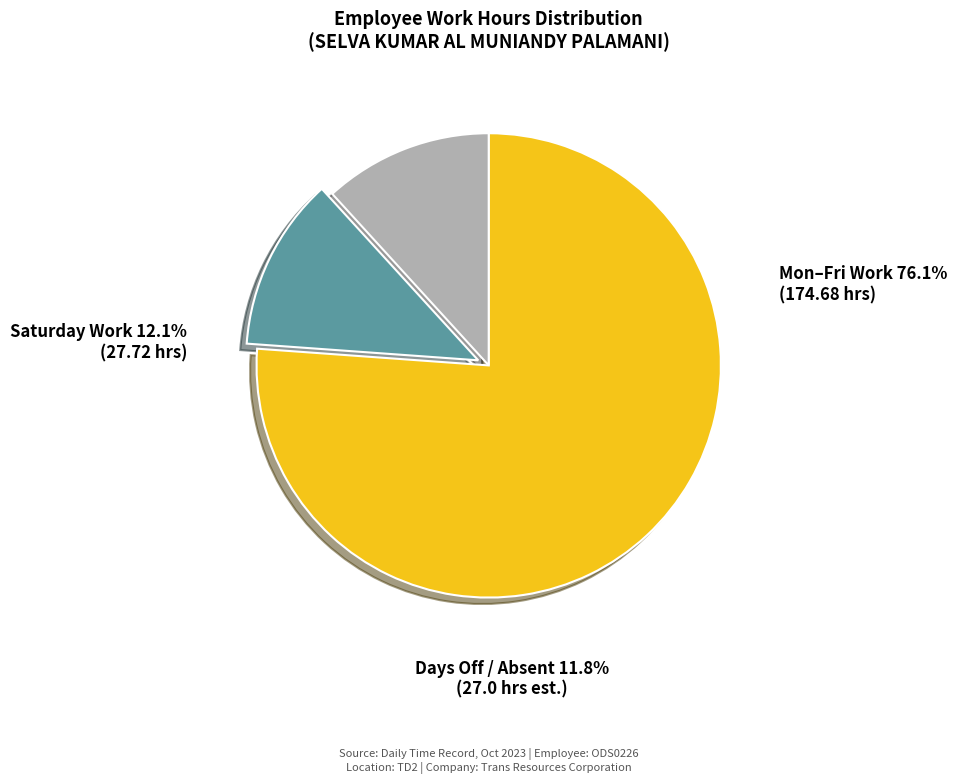

Is there a majority slice in this chart?

Yes